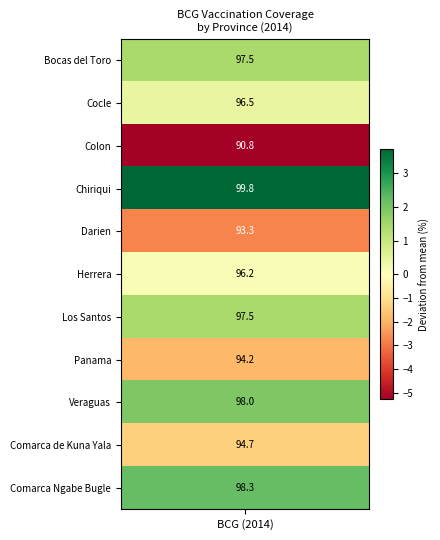

Reading right to left, extract all data points from this chart.

98.3	94.7	98.0	94.2	97.5	96.2	93.3	99.8	90.8	96.5	97.5